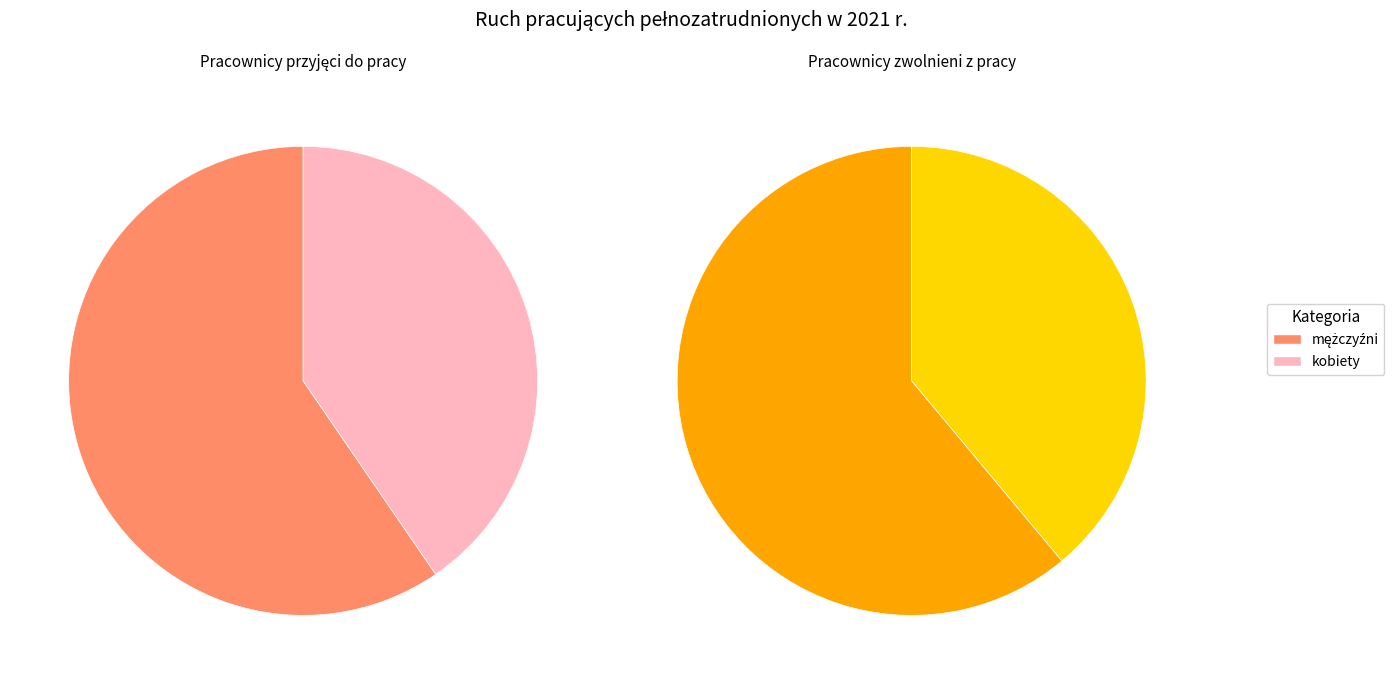

Is it true that kobiety is 39% of the pie?

True